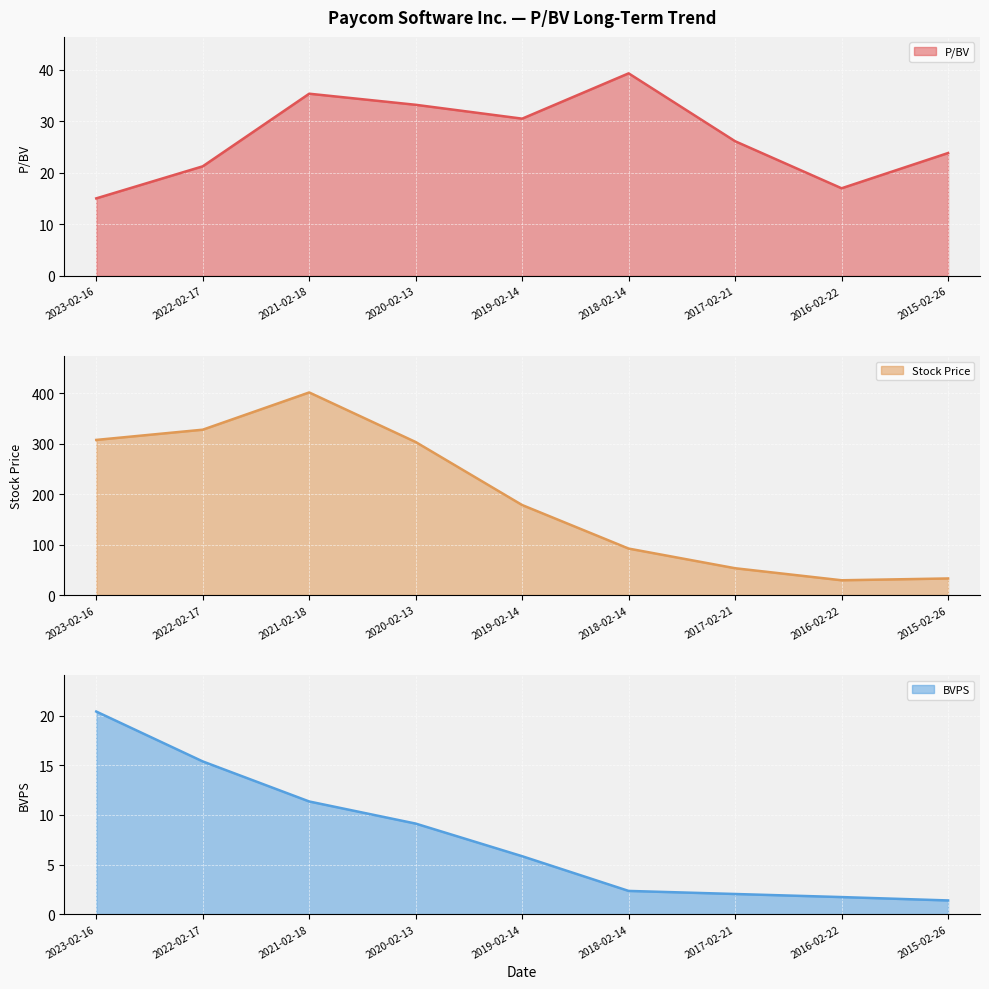

What is the maximum value for P/BV (line)?

39.3